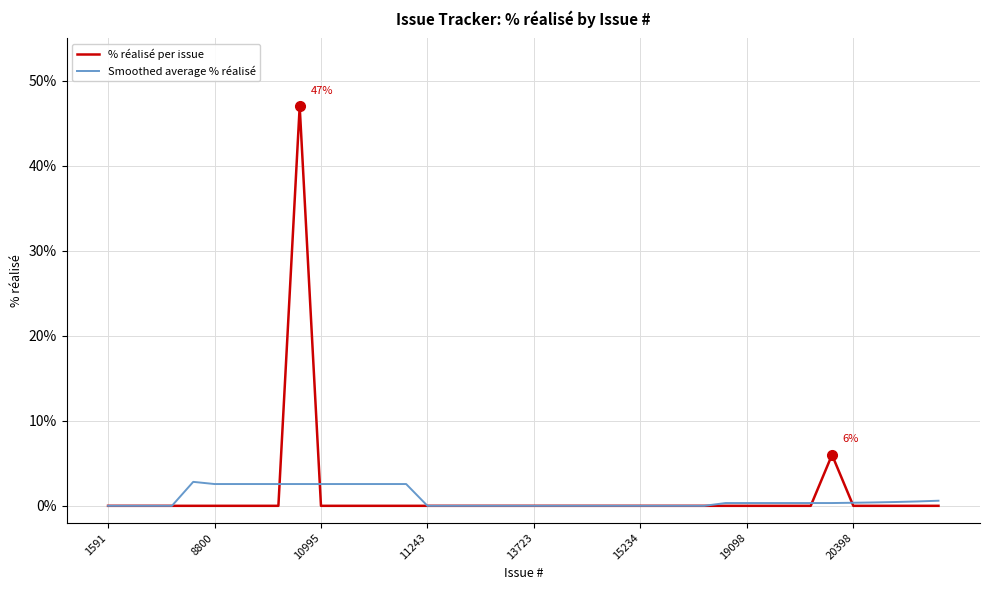

What is the difference between the maximum and second lowest values in the Smoothed average % réalisé series?

2.8